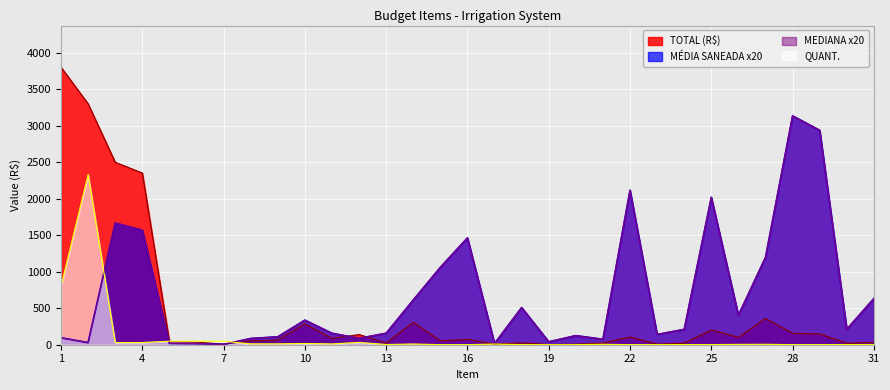

What is the minimum value shown in the chart?

1.0